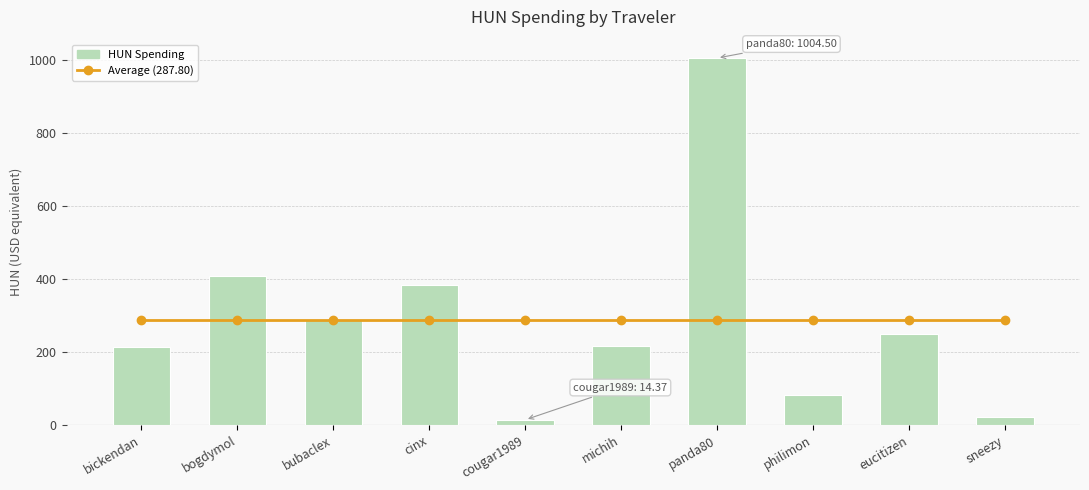

Approximately how many times larger is the value at michih compared to bogdymol?

0.5